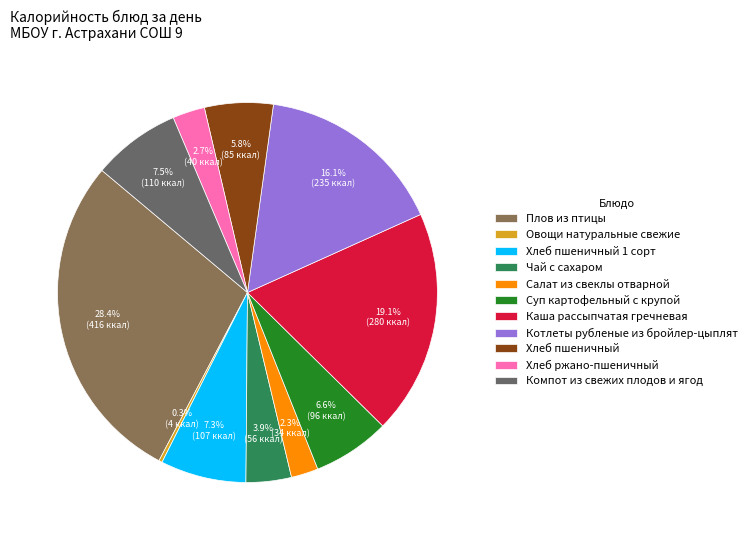

To the nearest percent, what is the difference between the largest and smallest slice percentages?

28%